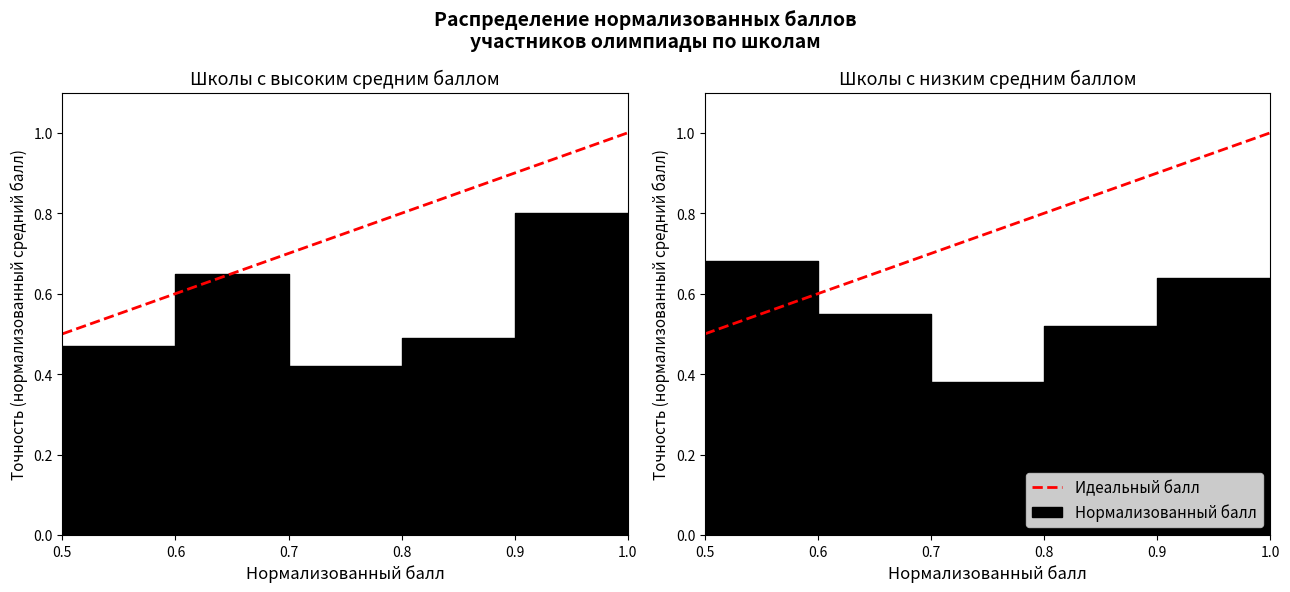

What is the value of the 1st point from the left?

0.5